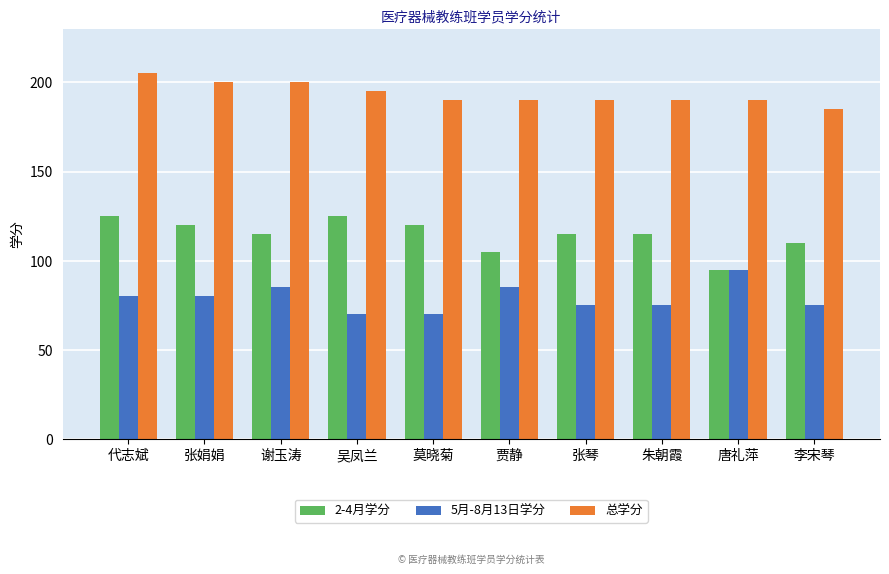

What is the smallest value displayed?

70